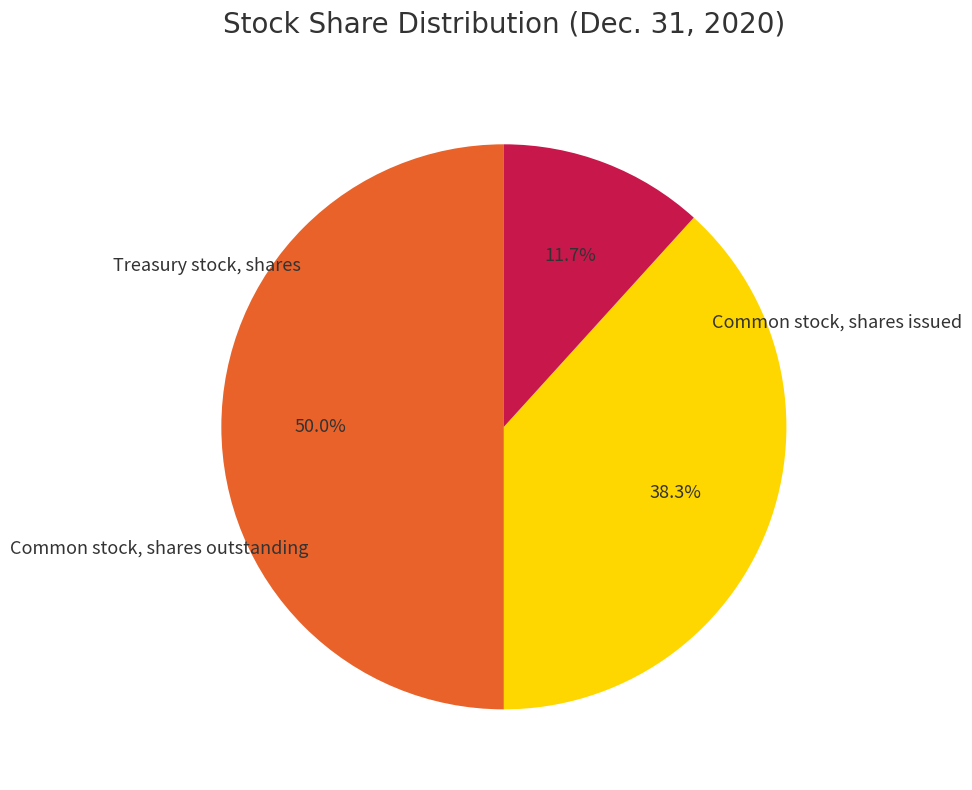

Which slice is the smallest?

Treasury stock, shares